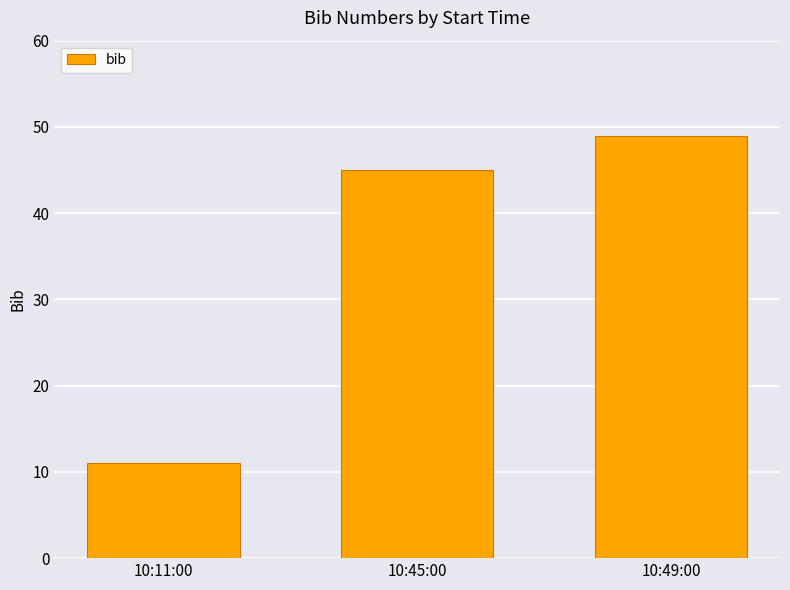

What is the average value?

35